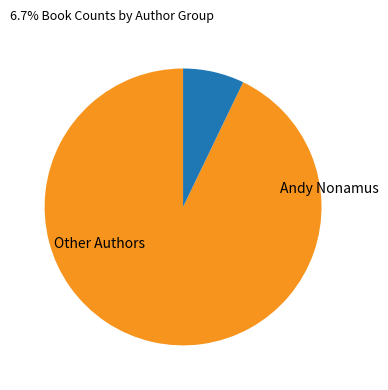

Is there any slice that represents more than half of the pie?

Yes